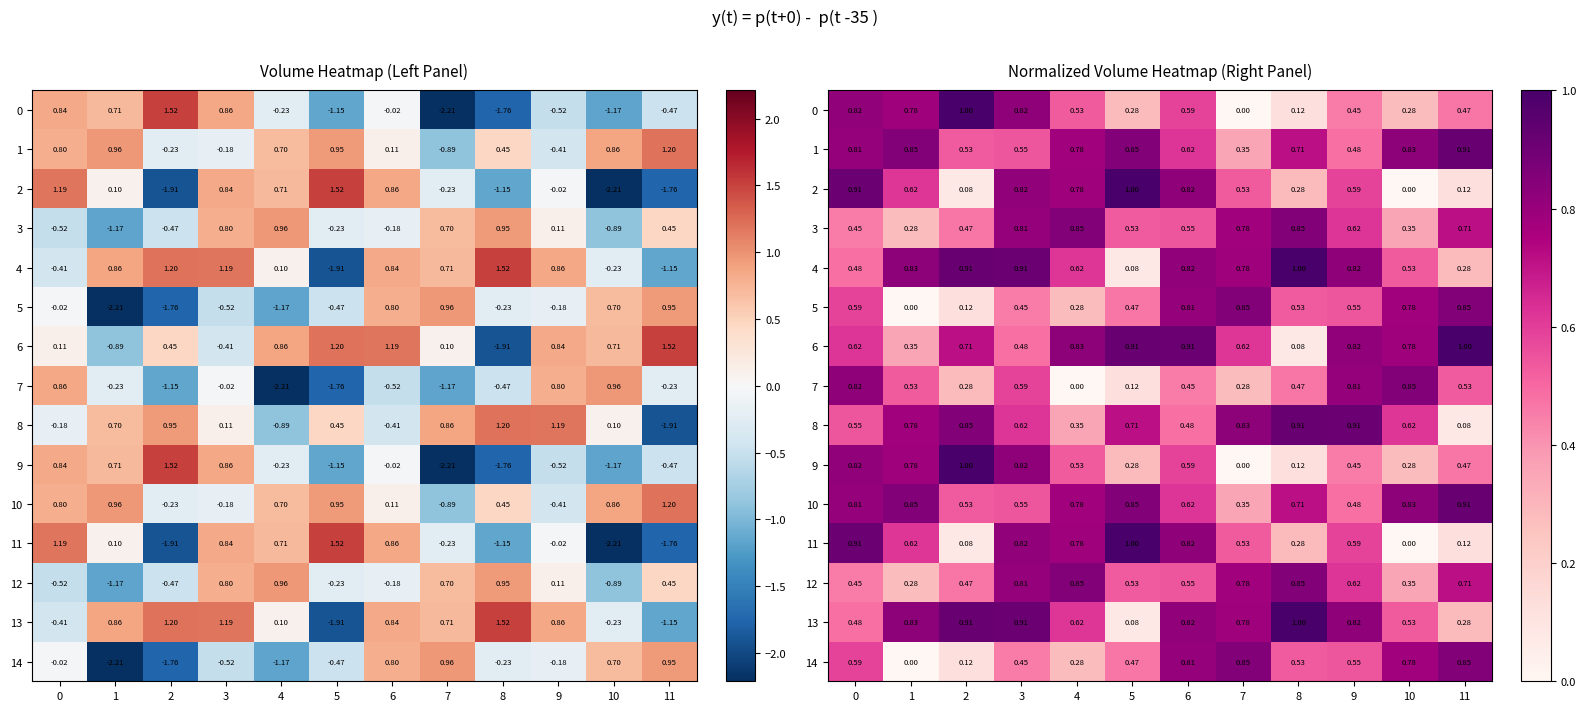

The 1 series shows 0.6 at 6. True or false?

True